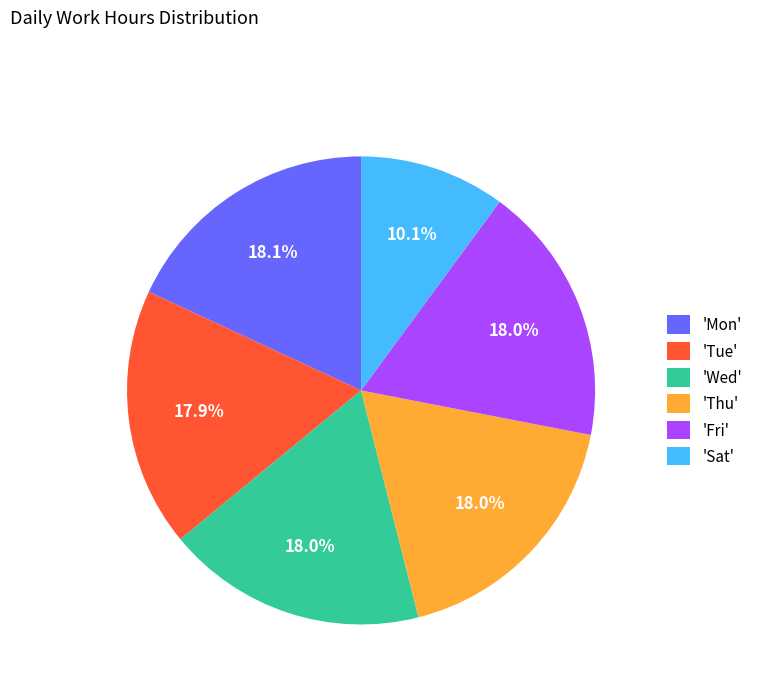

What is the smallest slice in the pie chart?

'Sat'